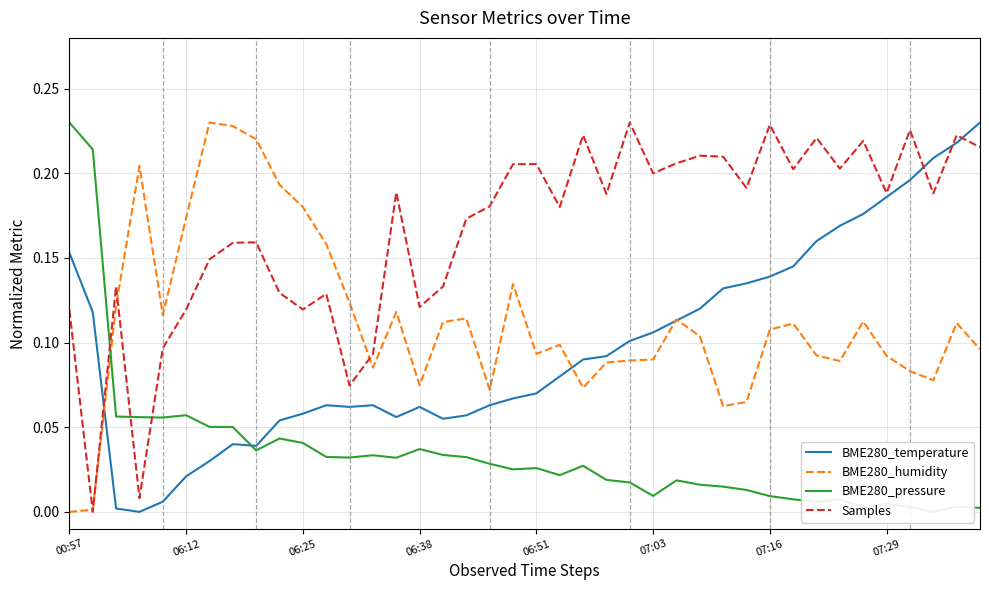

What is the maximum value for BME280_pressure?

0.2